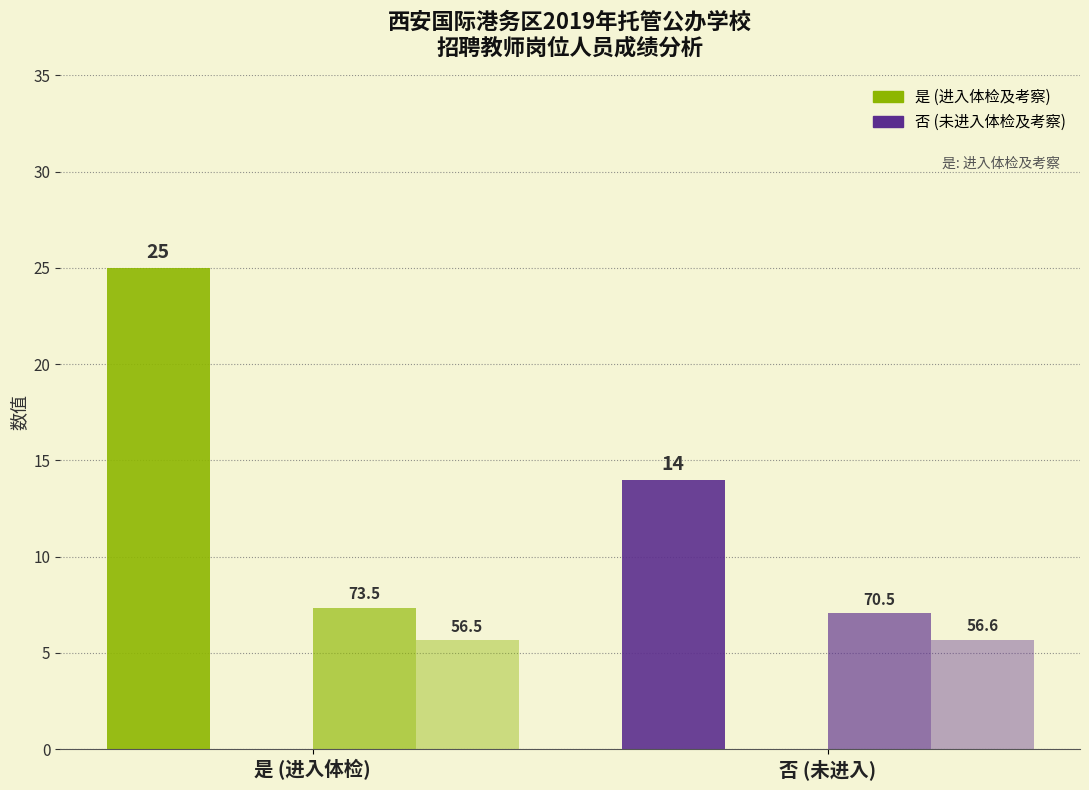

Between 否 (未进入) and 是 (进入体检), which is larger?

是 (进入体检)